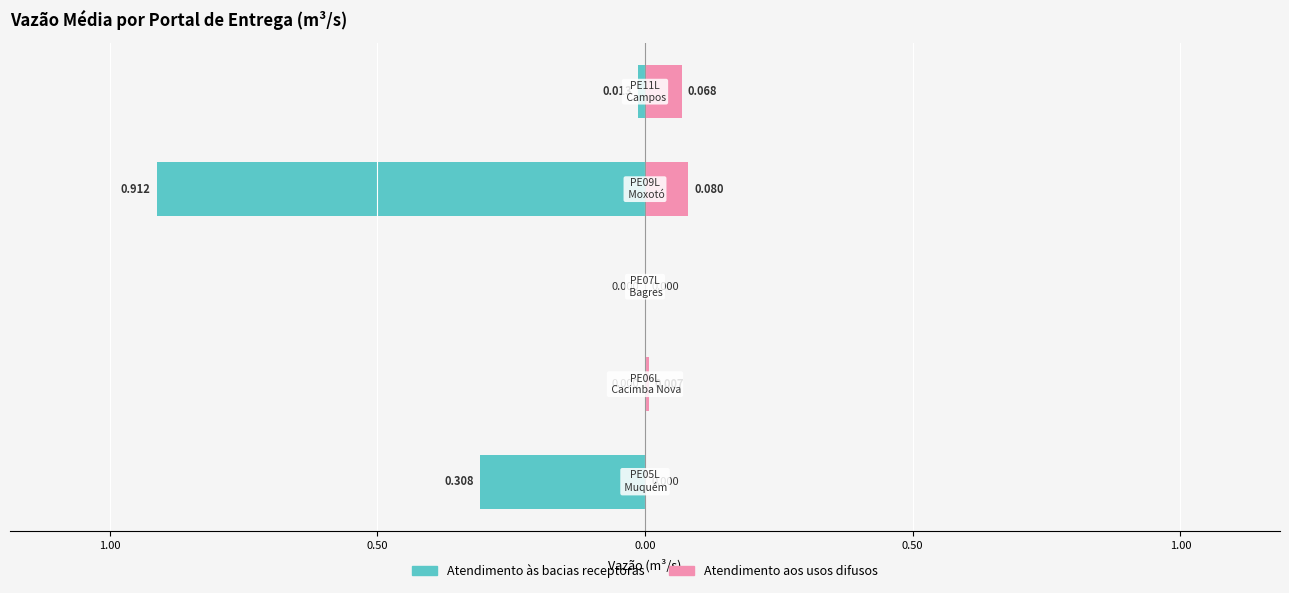

Which series has the widest spread of values?

Atendimento às bacias receptoras